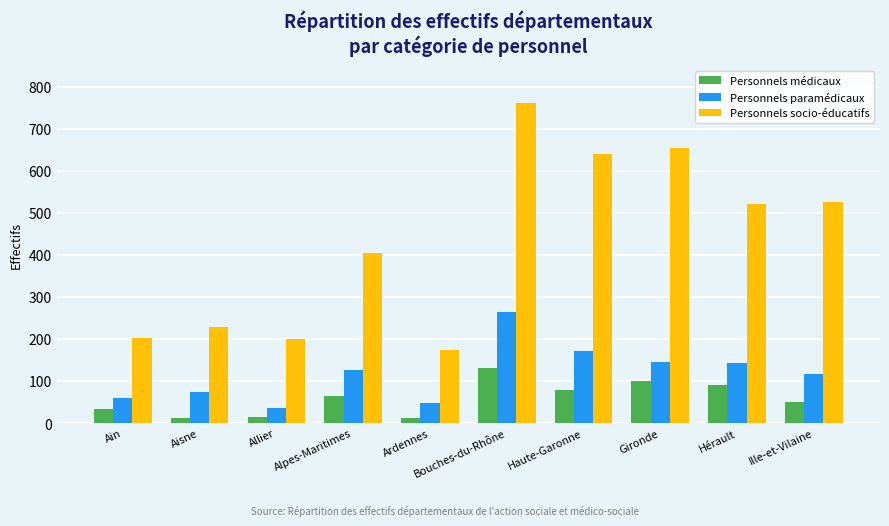

What value does the Personnels médicaux series have at Hérault?

90